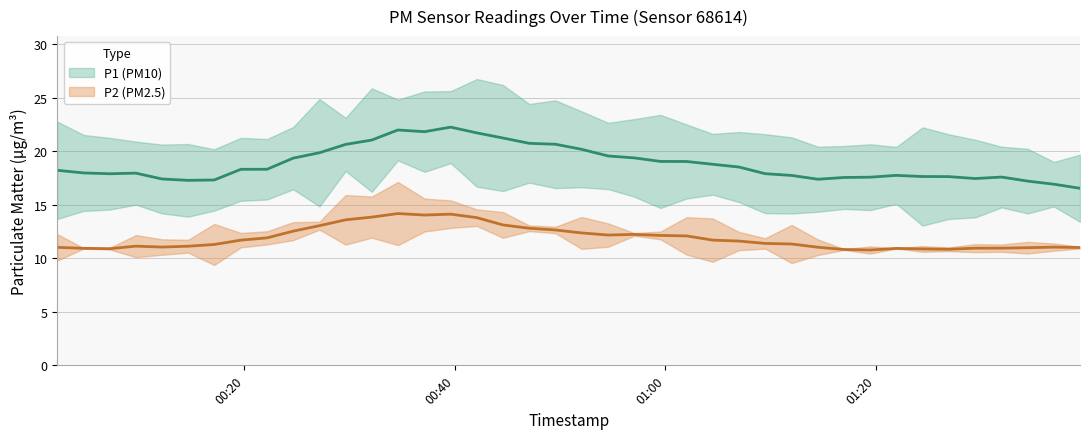

How many values in the P1 series are below 18?

18